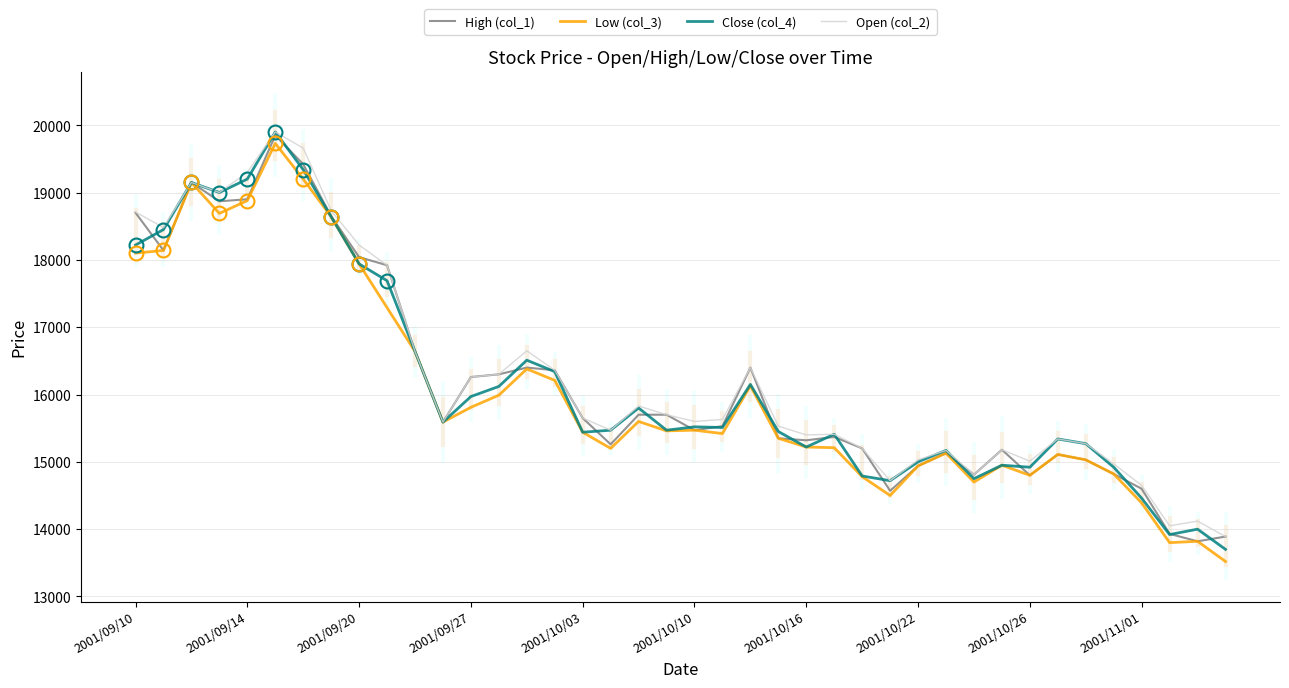

What is the minimum value shown in the chart?

13520